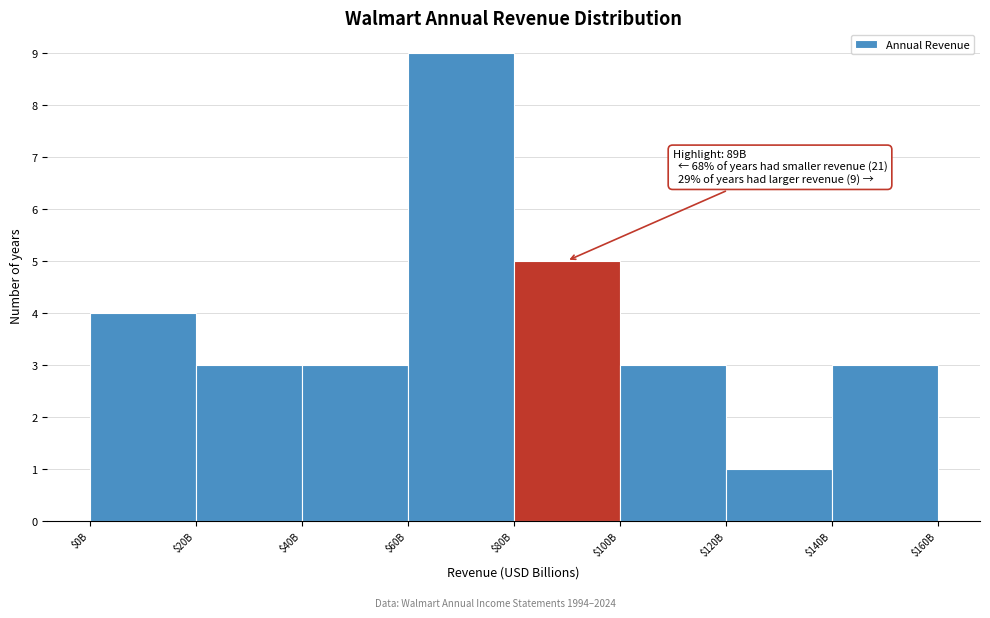

Reading right to left, transcribe all the data shown in this chart.

3	1	3	5	9	3	3	4